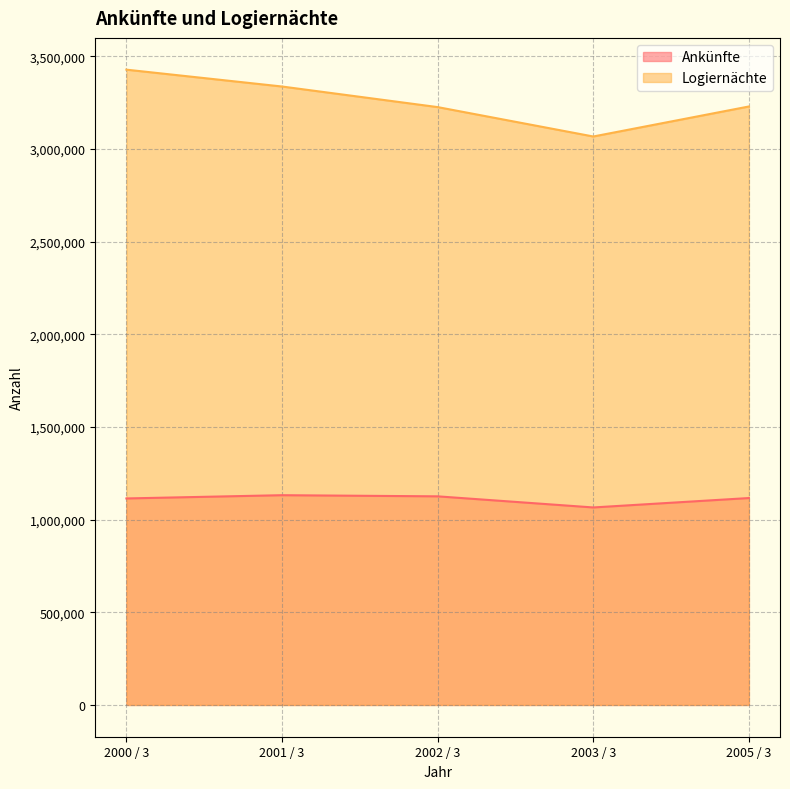

Rank the categories by Ankünfte value from lowest to highest.

2003 / 3, 2000 / 3, 2005 / 3, 2002 / 3, 2001 / 3